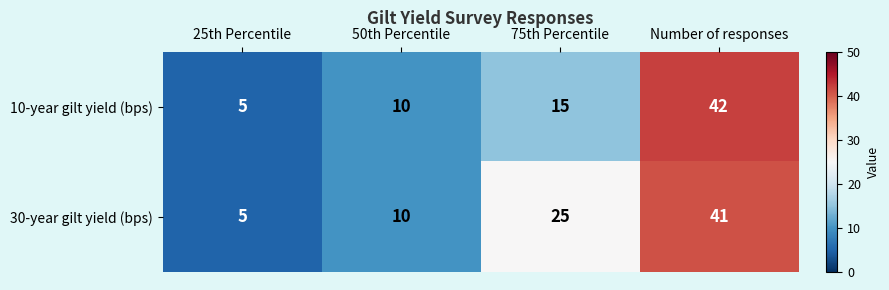

Reading left to right, transcribe all the data shown in this chart.

10-year gilt yield (bps): 25th Percentile=5	50th Percentile=10	75th Percentile=15	Number of responses=42
30-year gilt yield (bps): 25th Percentile=5	50th Percentile=10	75th Percentile=25	Number of responses=41